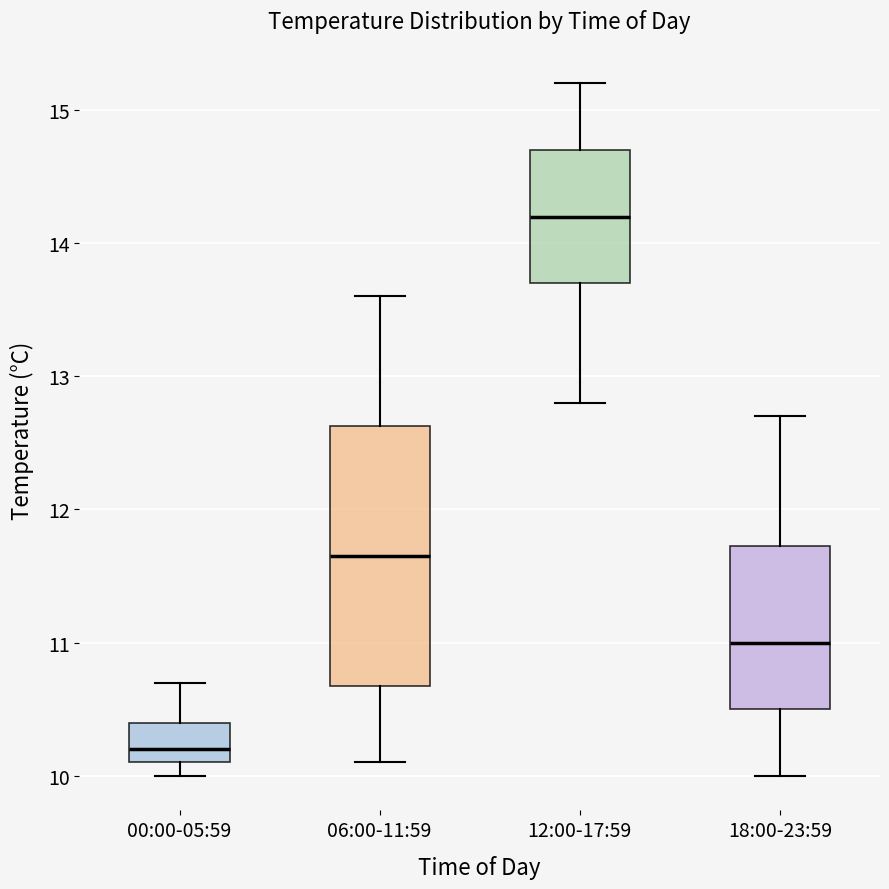

Where is the lower edge of the box for 00:00-05:59 on the y-axis? The values are not printed on the chart, so give them approximately, as read against the axis.

10.1